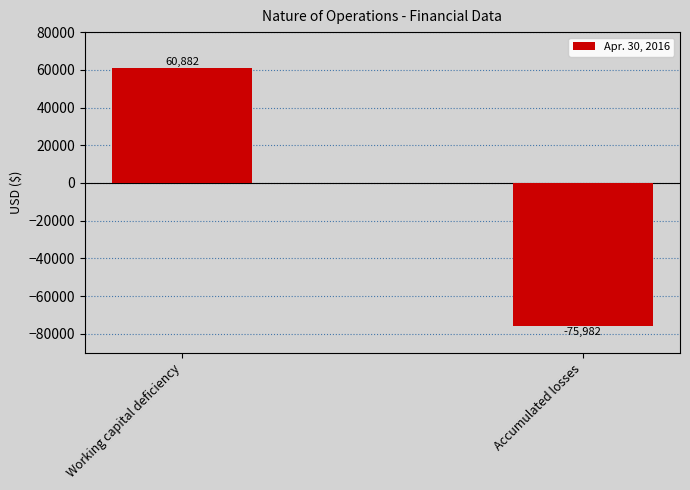

What is the change in value from Working capital deficiency to Accumulated losses?

-136864